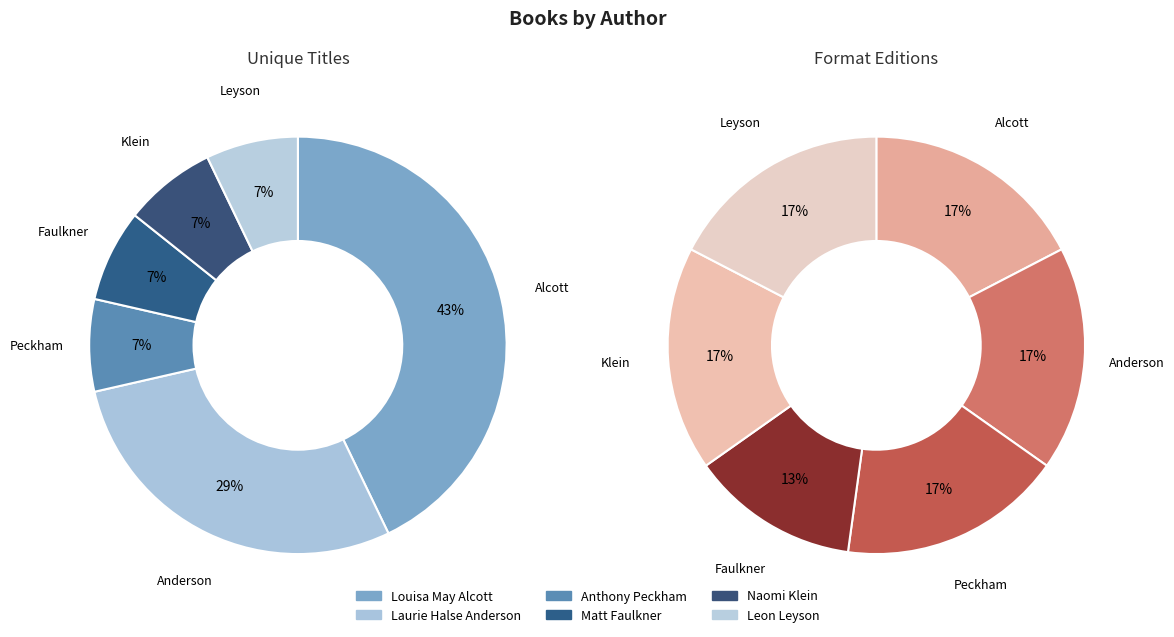

How many slices are in this pie chart?

6